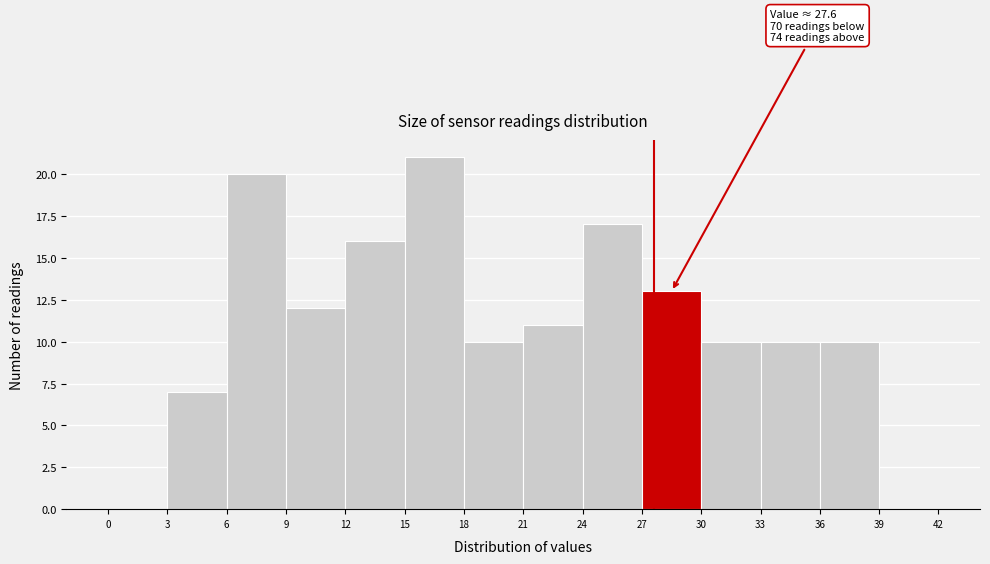

Over which range of the x-axis is the bar tallest?

15 to 18